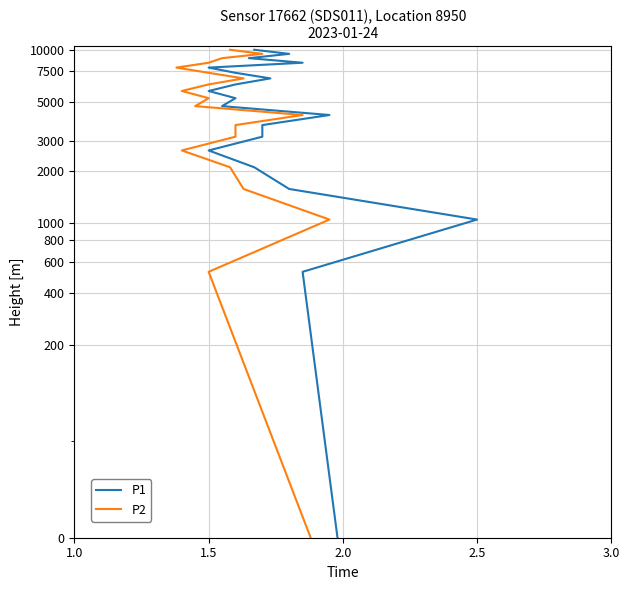

Which series has the widest spread of values?

P1